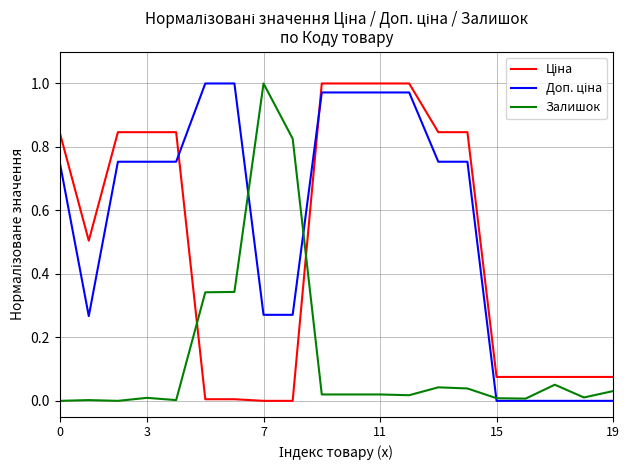

What is the greatest value displayed?

1.0